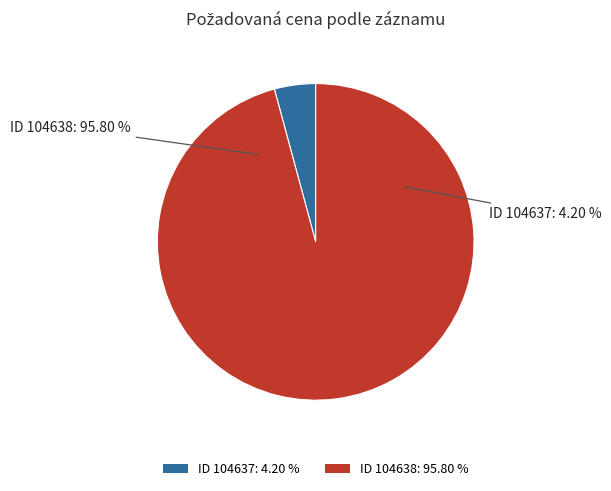

How many slices are in this pie chart?

2